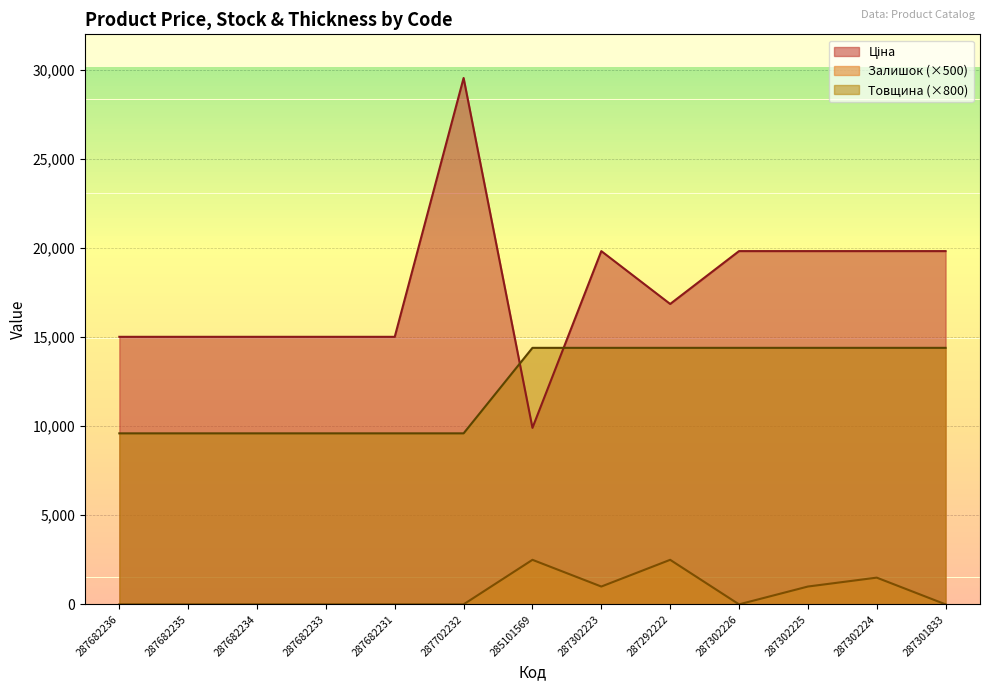

How many lines are shown in the chart?

3